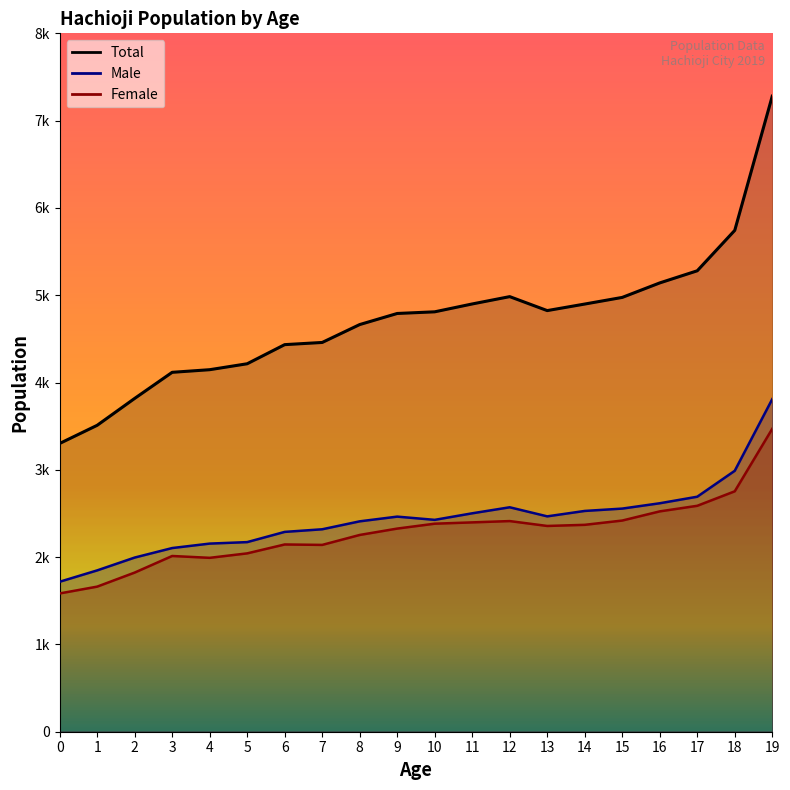

Is the value of Female at 10 greater than the value of Male at 2?

Yes